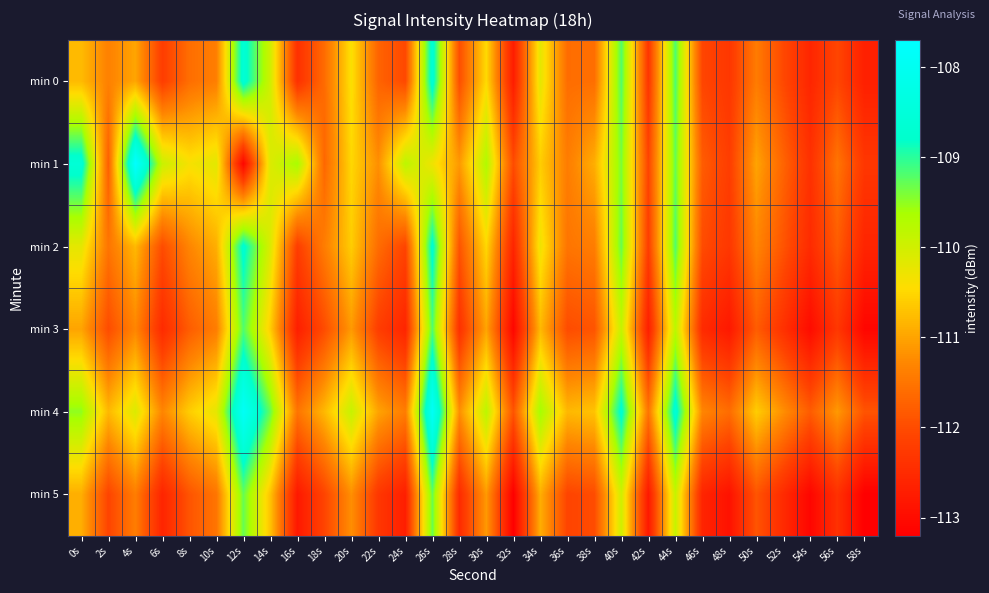

What is the total value across all series at 36s?

-669.4